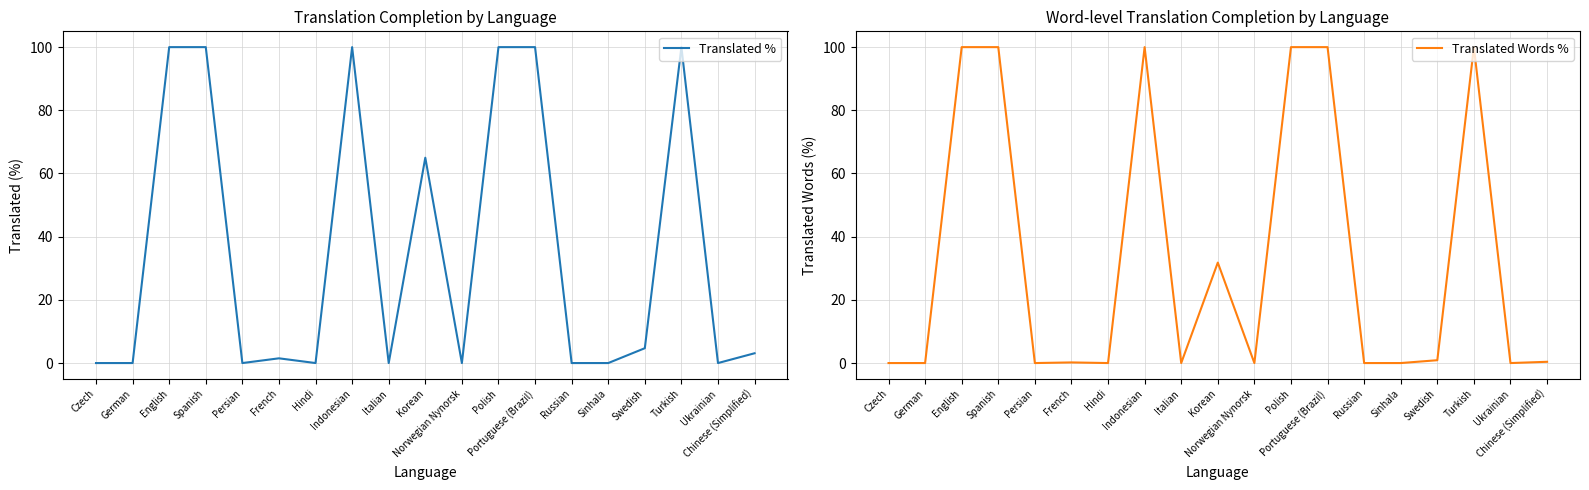

What position from the left is Persian?

5